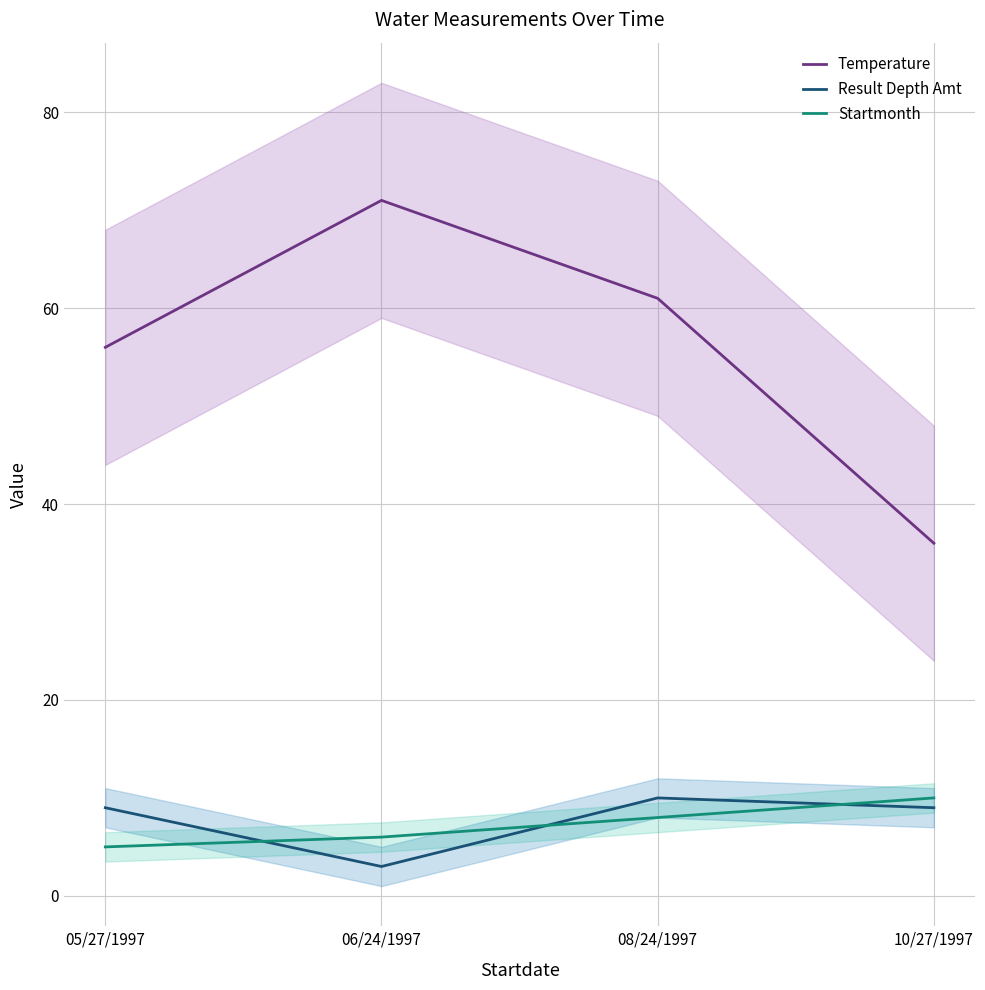

True or false: Startmonth and Temperature intersect in this chart.

False